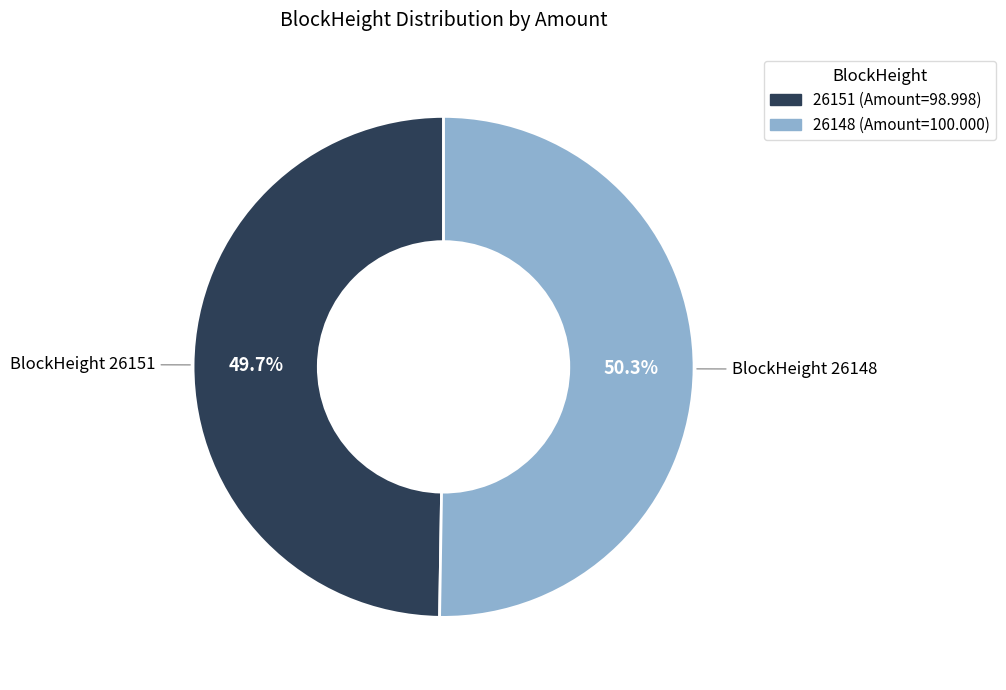

Rank the categories by value from highest to lowest.

26148, 26151